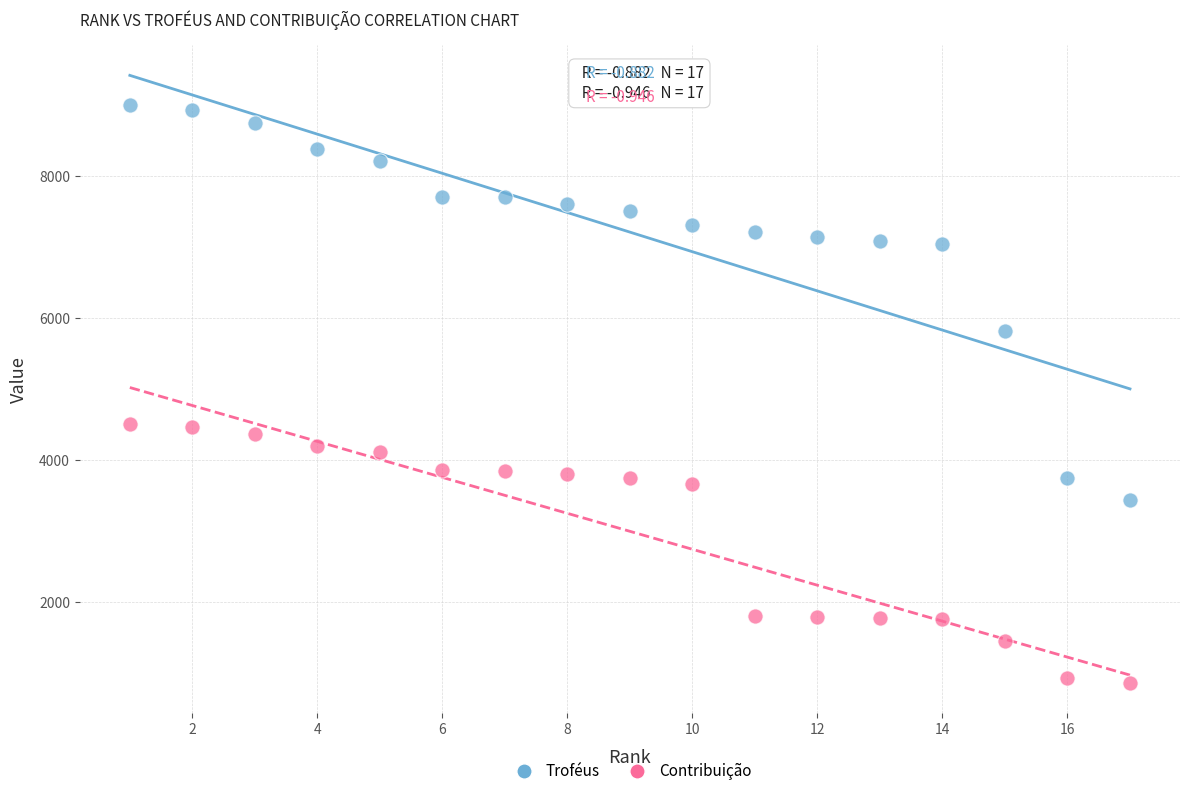

Which series contains the highest Y value?

Troféus